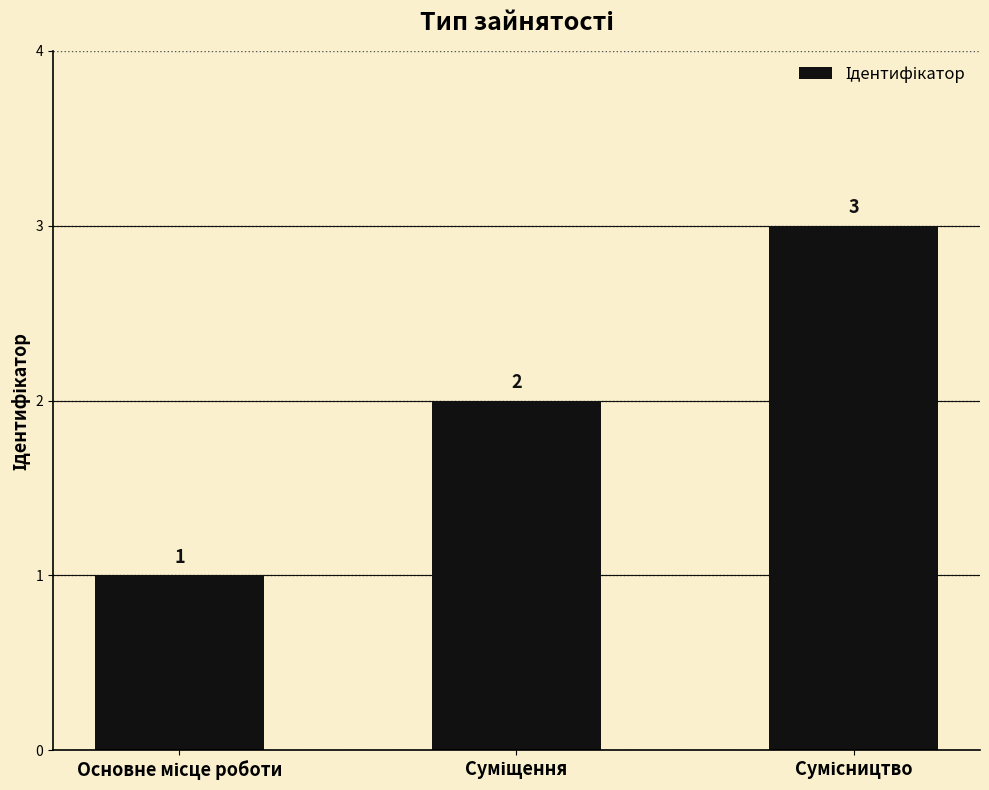

How many bars are there in total?

3